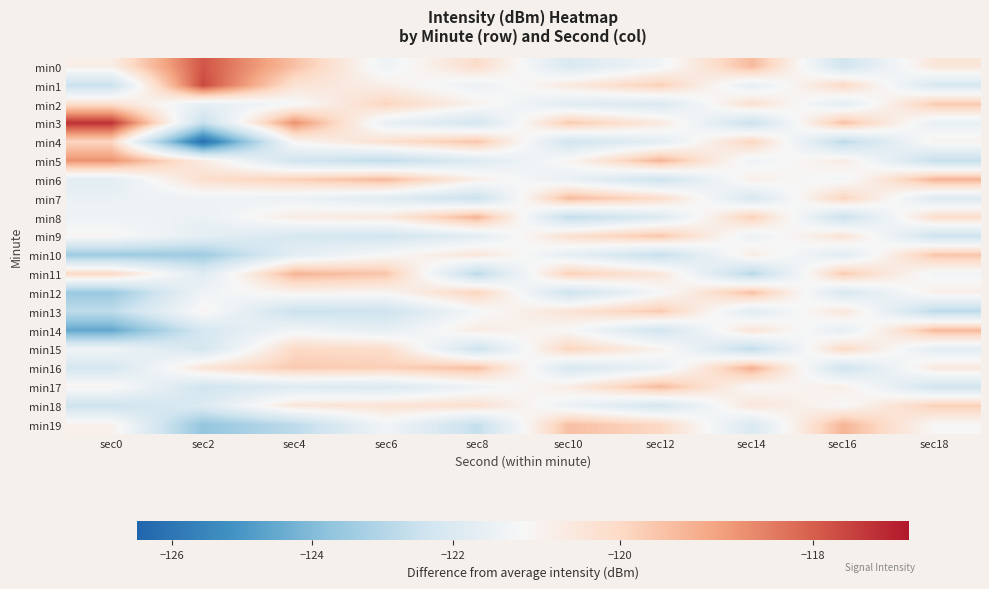

What is the greatest value displayed?

-117.4